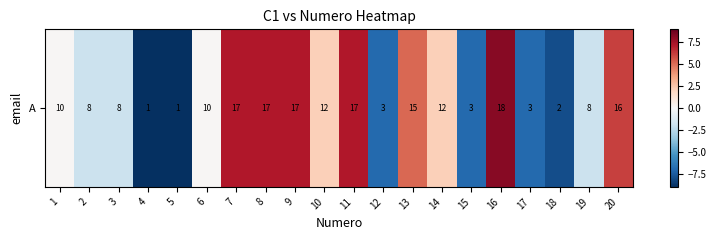

Rank the categories by value from lowest to highest.

4, 5, 18, 12, 15, 17, 2, 3, 19, 1, 6, 10, 14, 13, 20, 7, 8, 9, 11, 16